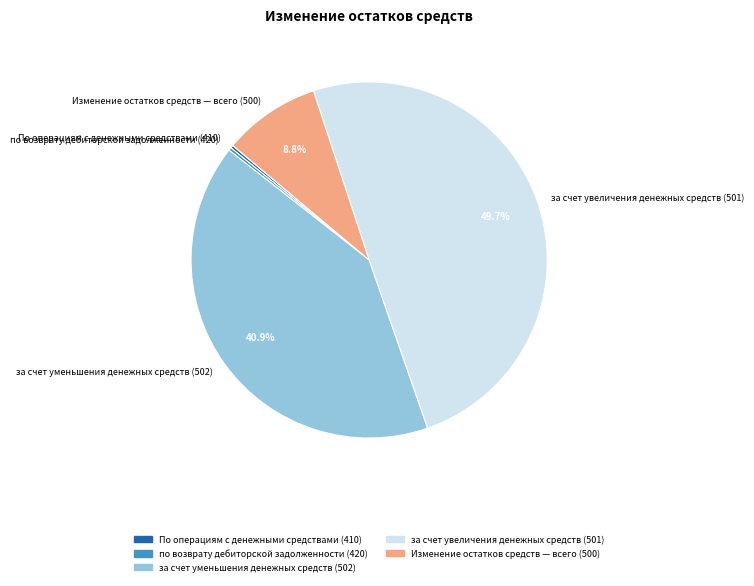

Approximately how many times larger is the value at за счет уменьшения денежных средств (502) compared to Изменение остатков средств — всего (500)?

4.6